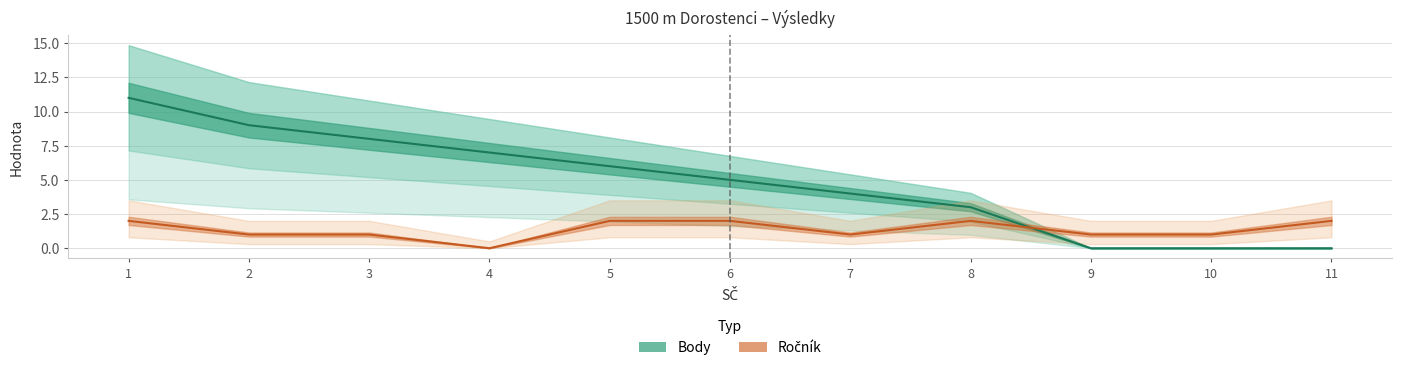

What is the average value of the Ročník series?

1